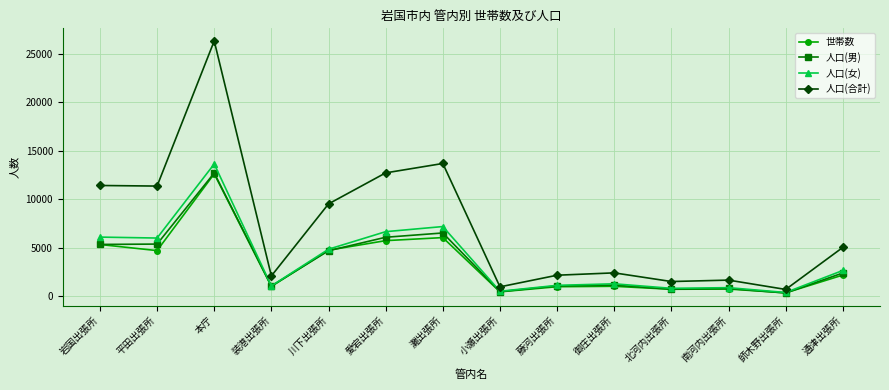

Which series changed the most between 平田出張所 and 藤河出張所?

人口(合計)